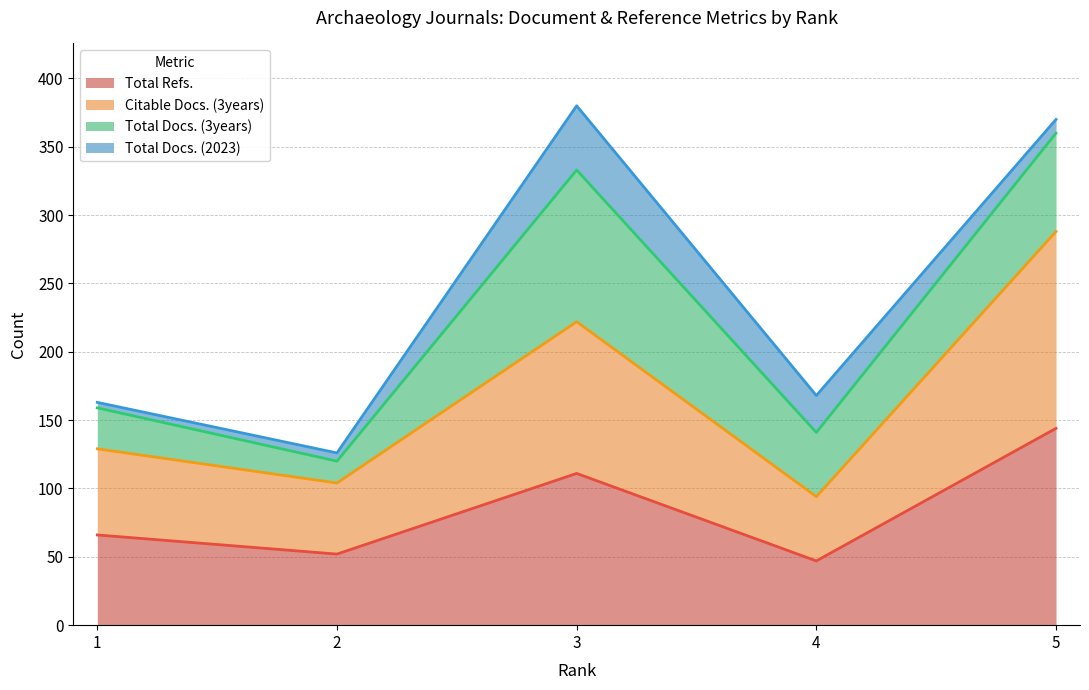

Where is the first local minimum for Total Refs.?

2